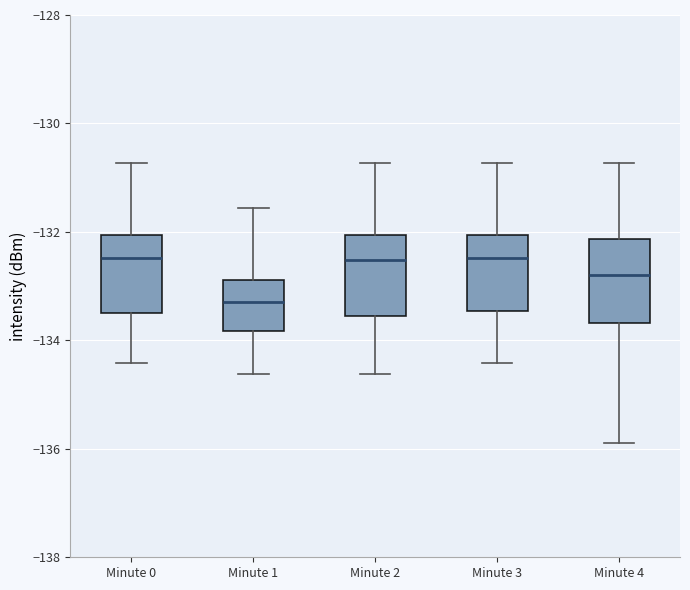

Reading left to right, transcribe this box plot: for each box, give where its median line is, the range the box spans, and where its two whiskers end, as read against the y-axis. The values are not printed on the chart, so give them approximately, as read against the axis.

Minute 0: median -132.4, box -133.4 to -132.0, whiskers -134.4 to -130.8
Minute 1: median -133.2, box -133.8 to -132.8, whiskers -134.6 to -131.6
Minute 2: median -132.6, box -133.6 to -132.0, whiskers -134.6 to -130.8
Minute 3: median -132.4, box -133.4 to -132.0, whiskers -134.4 to -130.8
Minute 4: median -132.8, box -133.6 to -132.2, whiskers -135.8 to -130.8